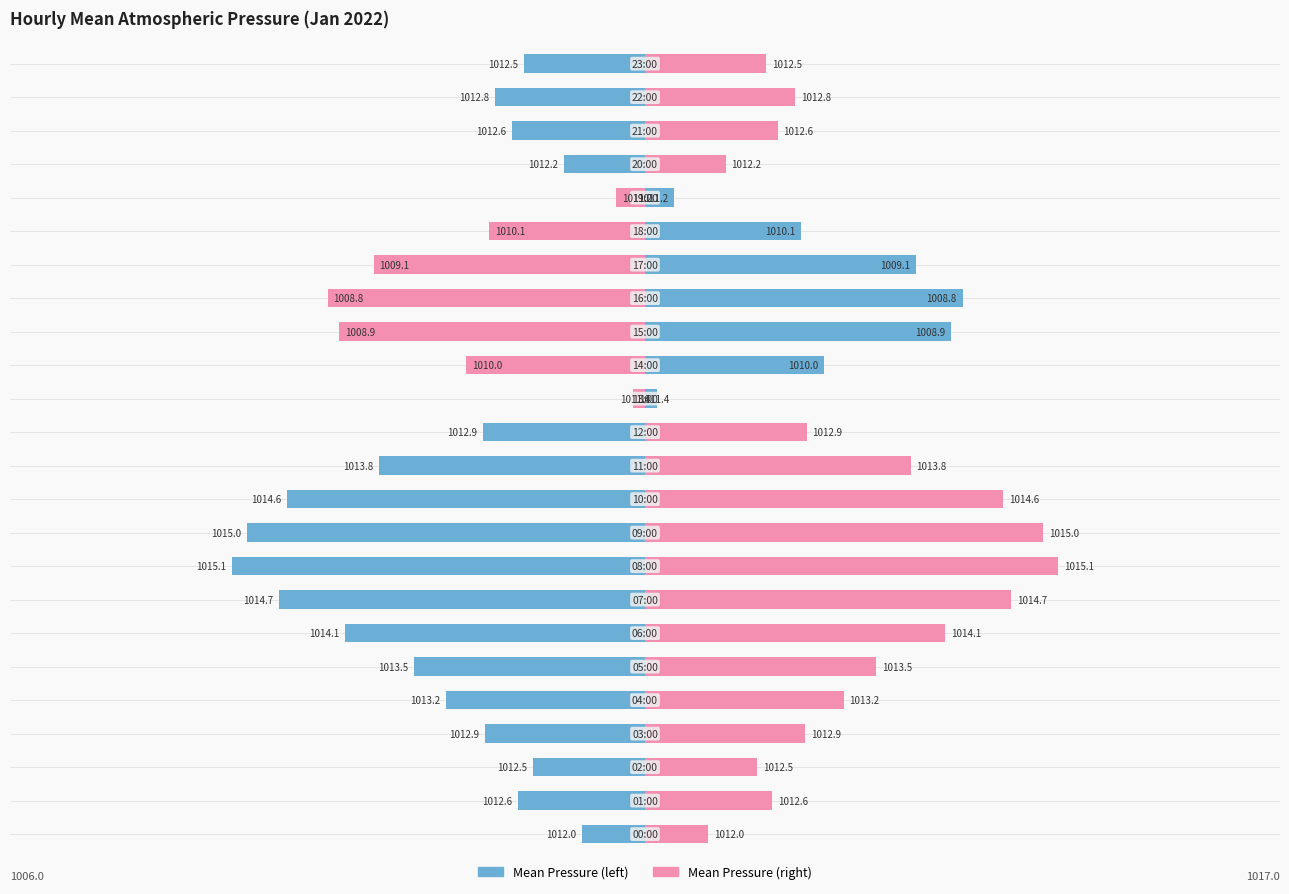

Does the chart contain stacked bars?

No